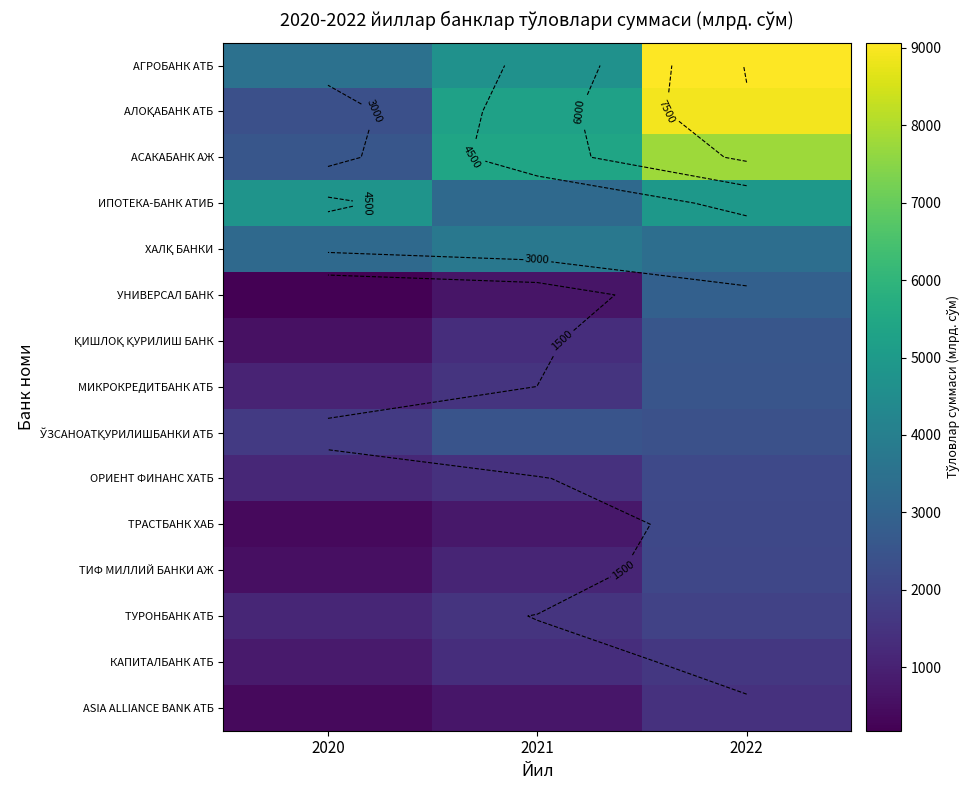

What is the sum of the ХАЛҚ БАНКИ values at 2020 and 2021?

6971.3